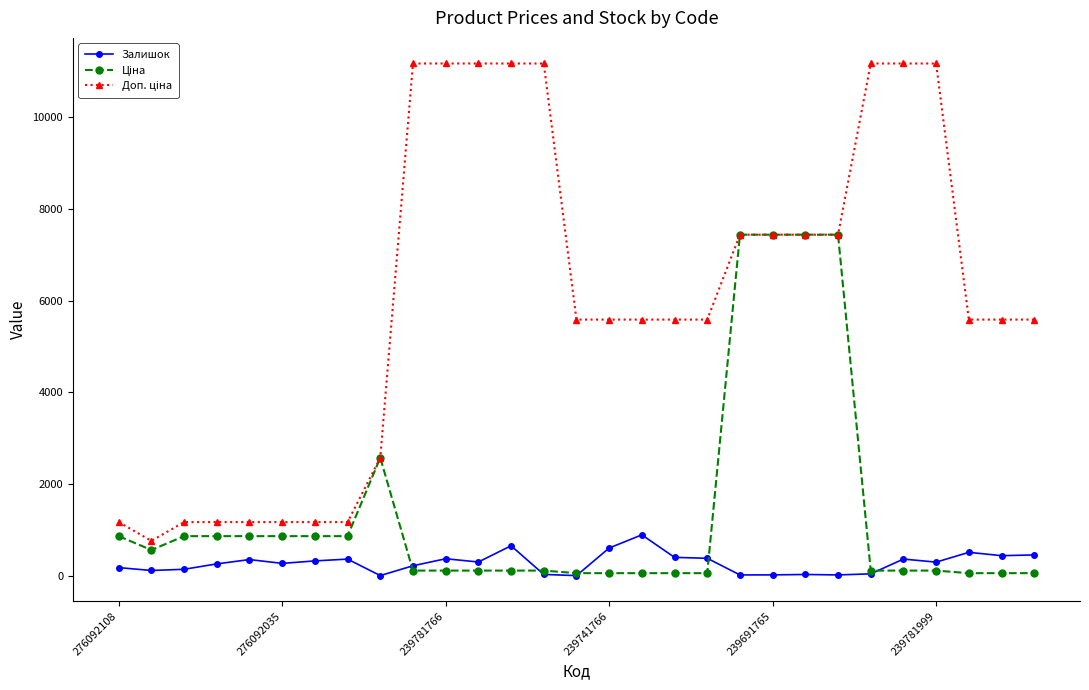

True or false: Залишок has more than 1 points higher than both neighbors.

True